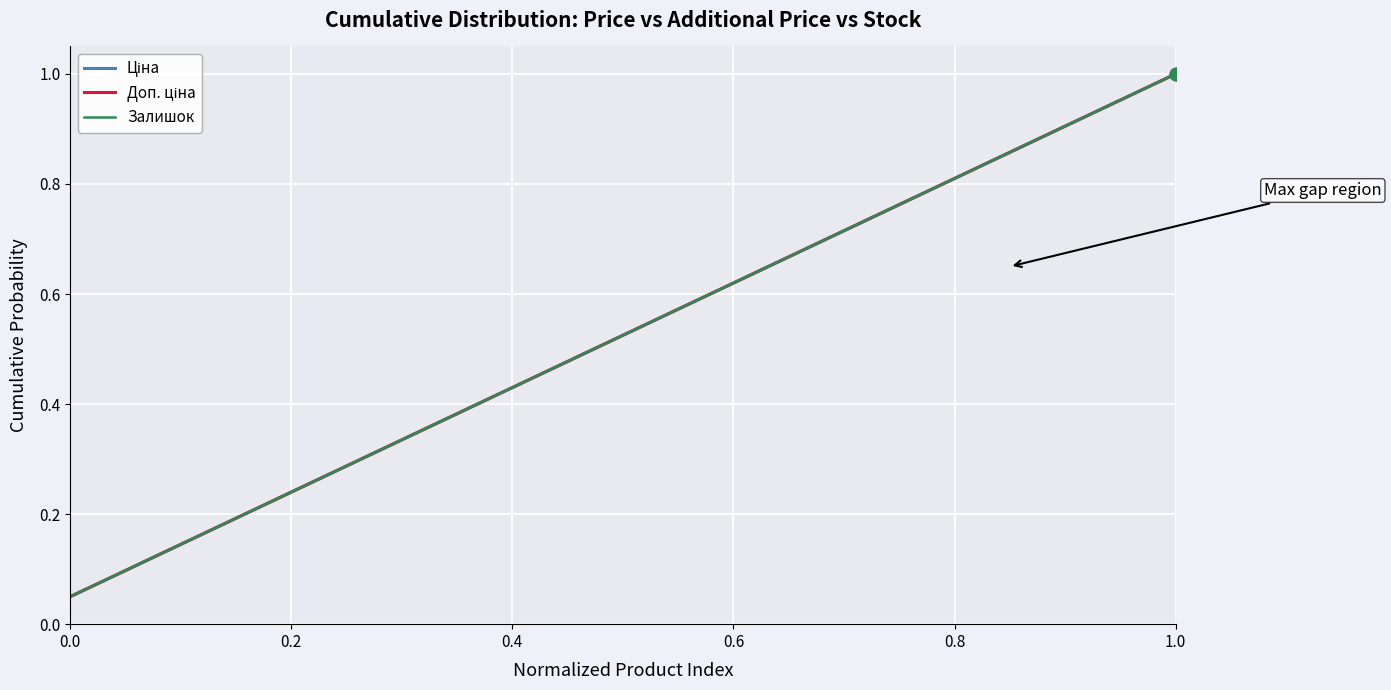

Is this an area chart (filled region under the line)?

No